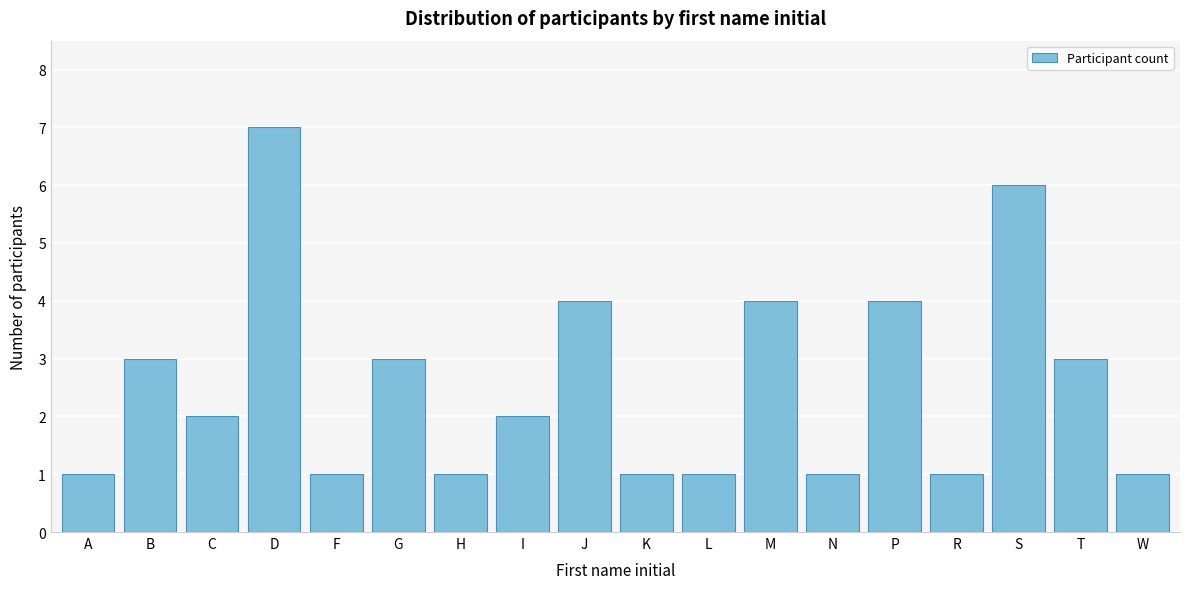

Reading right to left, list all the values displayed in this chart.

1	3	6	1	4	1	4	1	1	4	2	1	3	1	7	2	3	1